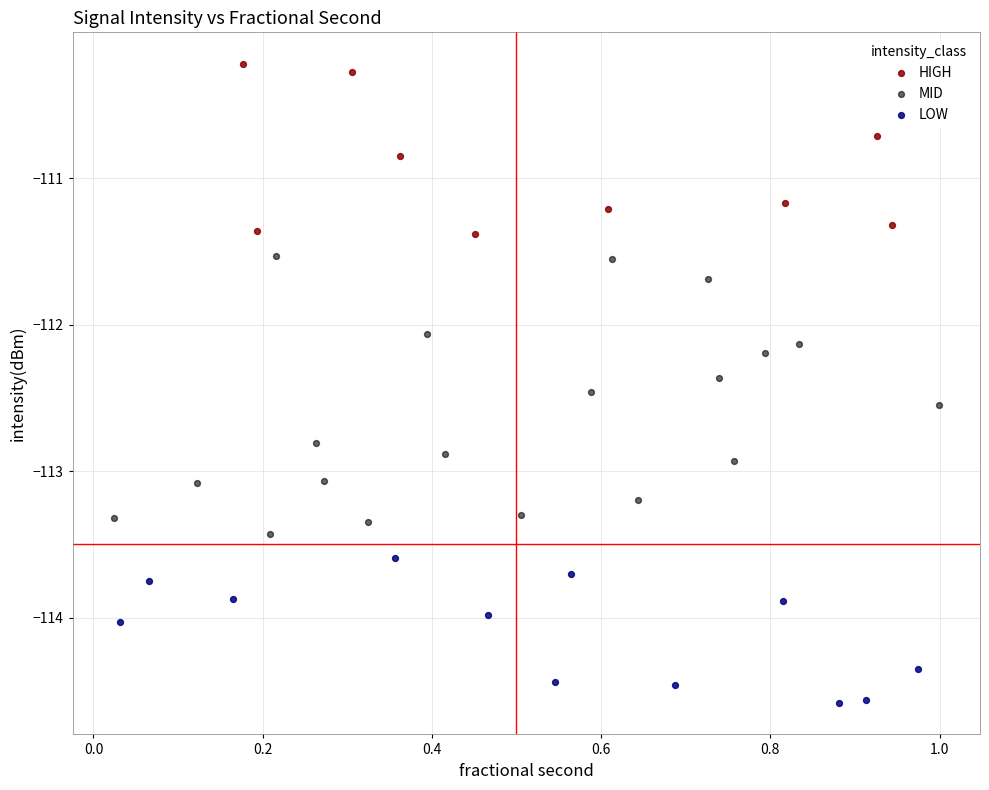

Which series contains the highest Y value?

HIGH